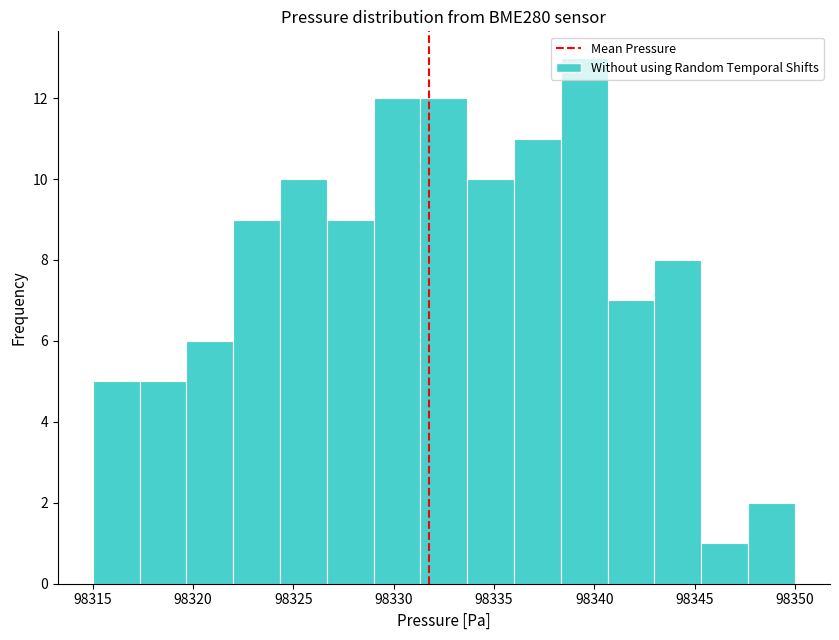

Reading left to right, list every bar in this chart as the range it spans on the x-axis followed by its height. Neither the bar edges nor the heights are printed on the chart, so give them approximately, as read against the axes.

98315.0 to 98317.5: 5
98317.5 to 98319.5: 5
98319.5 to 98322.0: 6
98322.0 to 98324.5: 9
98324.5 to 98326.5: 10
98326.5 to 98329.0: 9
98329.0 to 98331.5: 12
98331.5 to 98333.5: 12
98333.5 to 98336.0: 10
98336.0 to 98338.5: 11
98338.5 to 98340.5: 13
98340.5 to 98343.0: 7
98343.0 to 98345.5: 8
98345.5 to 98347.5: 1
98347.5 to 98350.0: 2